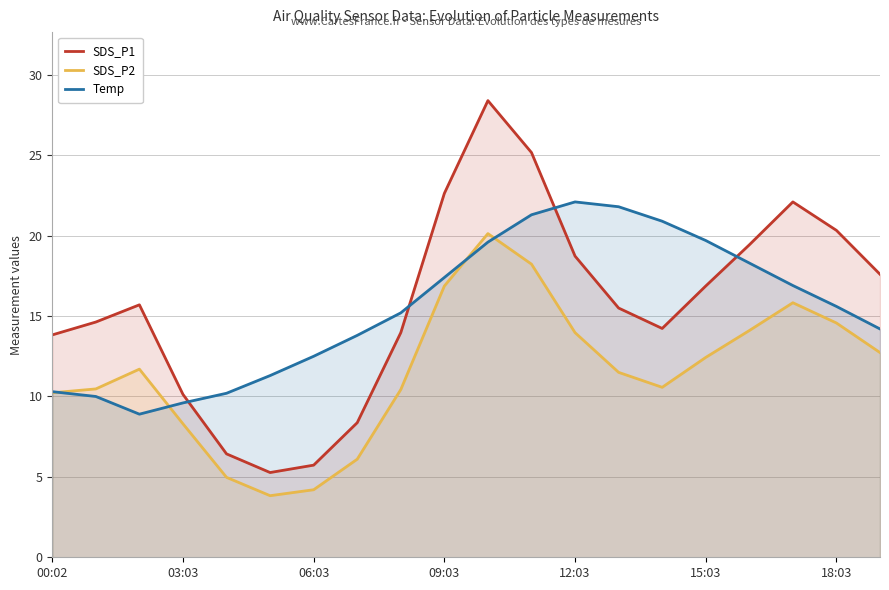

The SDS_P2 series shows 2.4 at 03:03. True or false?

False